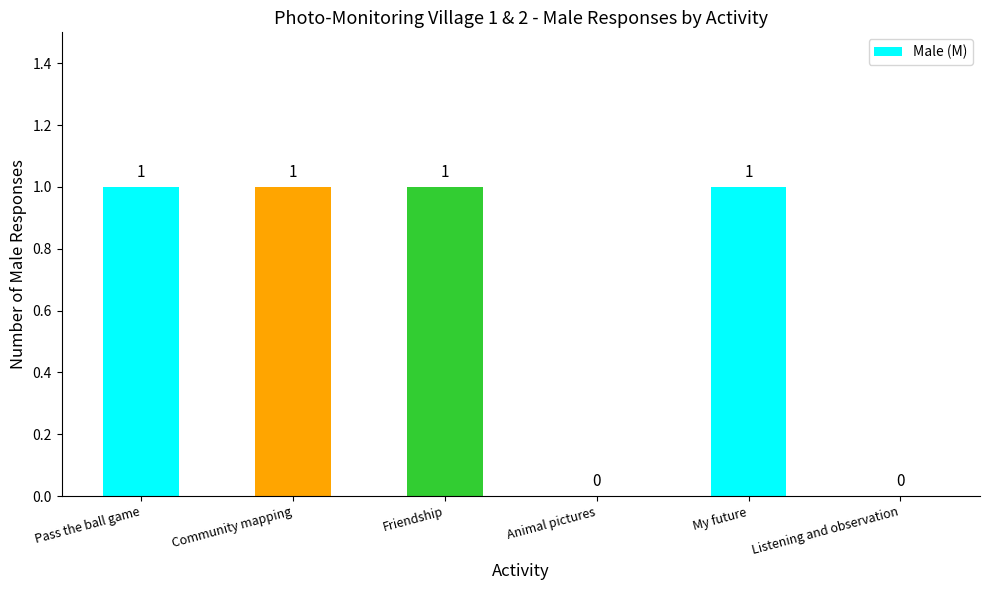

The value at Friendship is 0. True or false?

False